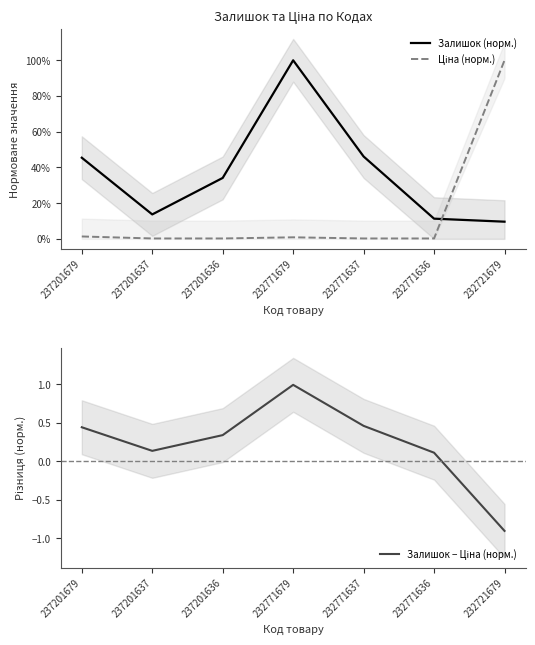

What are all the series names shown in the legend?

Залишок (норм.), Ціна (норм.), Залишок − Ціна (норм.)